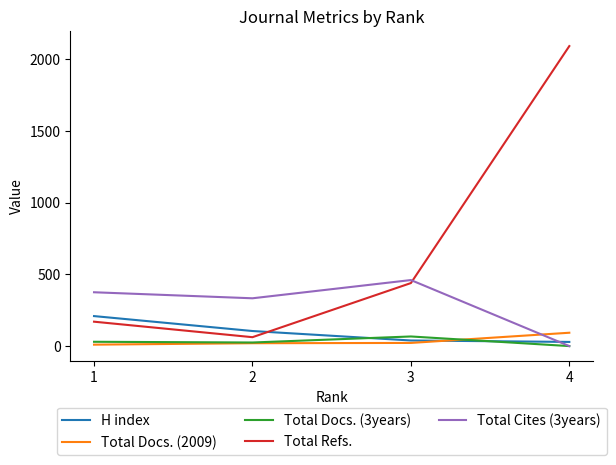

True or false: Total Docs. (2009) and Total Refs. cross at least once.

False